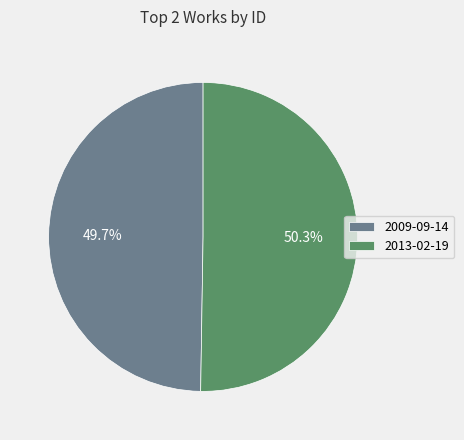

Between 2009-09-14 and 2013-02-19, which is larger?

2013-02-19